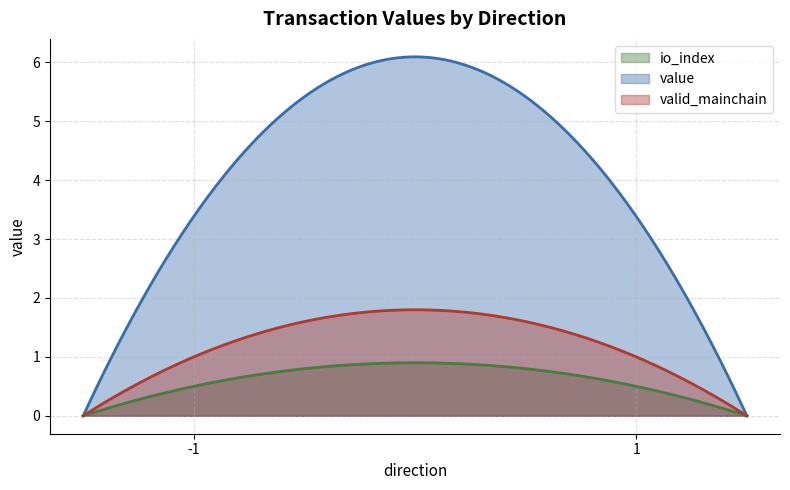

Which series has the largest total across all categories?

value